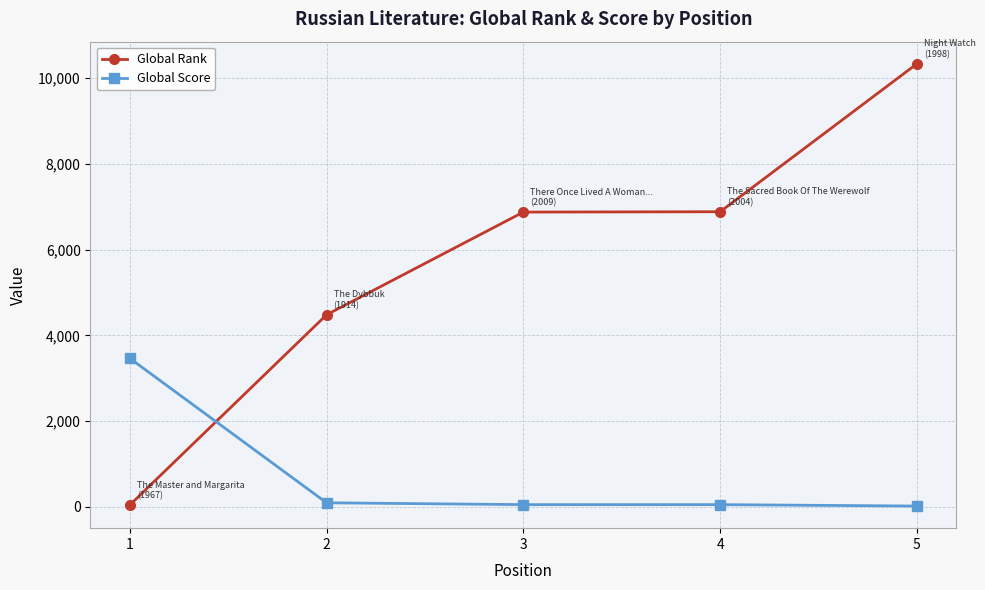

How many lines are shown in the chart?

2